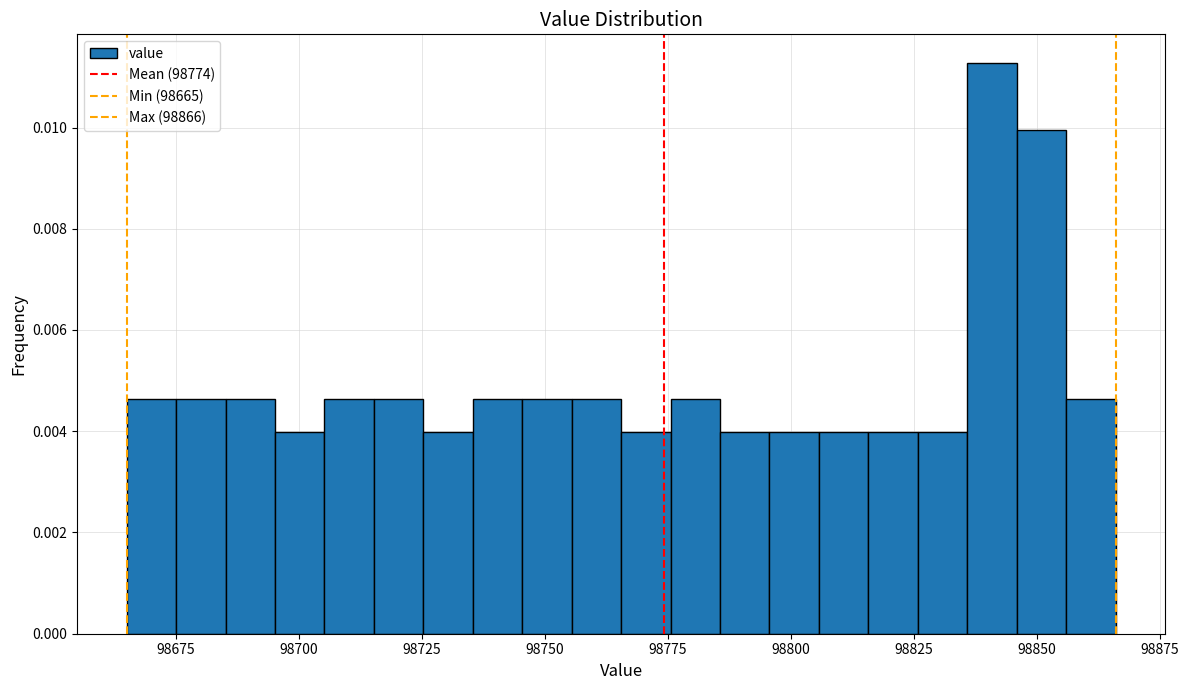

Read against the x-axis, roughly where is the centre of the tallest bar?

98840